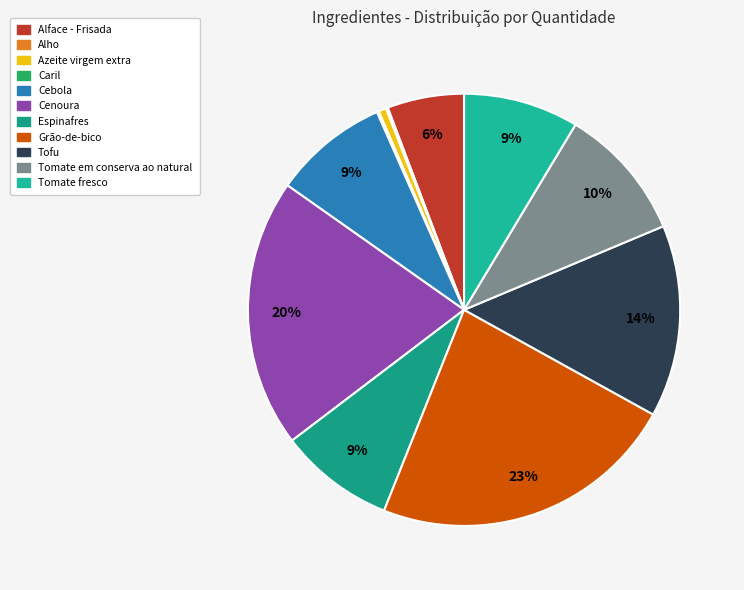

To the nearest percent, what percentage of the pie is Espinafres?

9%